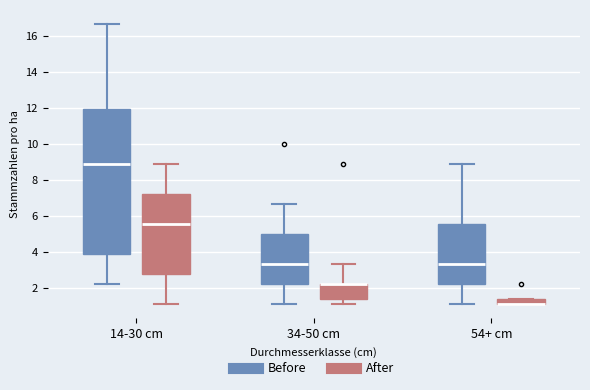

Comparing the boxes themselves (not the whiskers), which one is the tallest?

14-30 cm (Before)